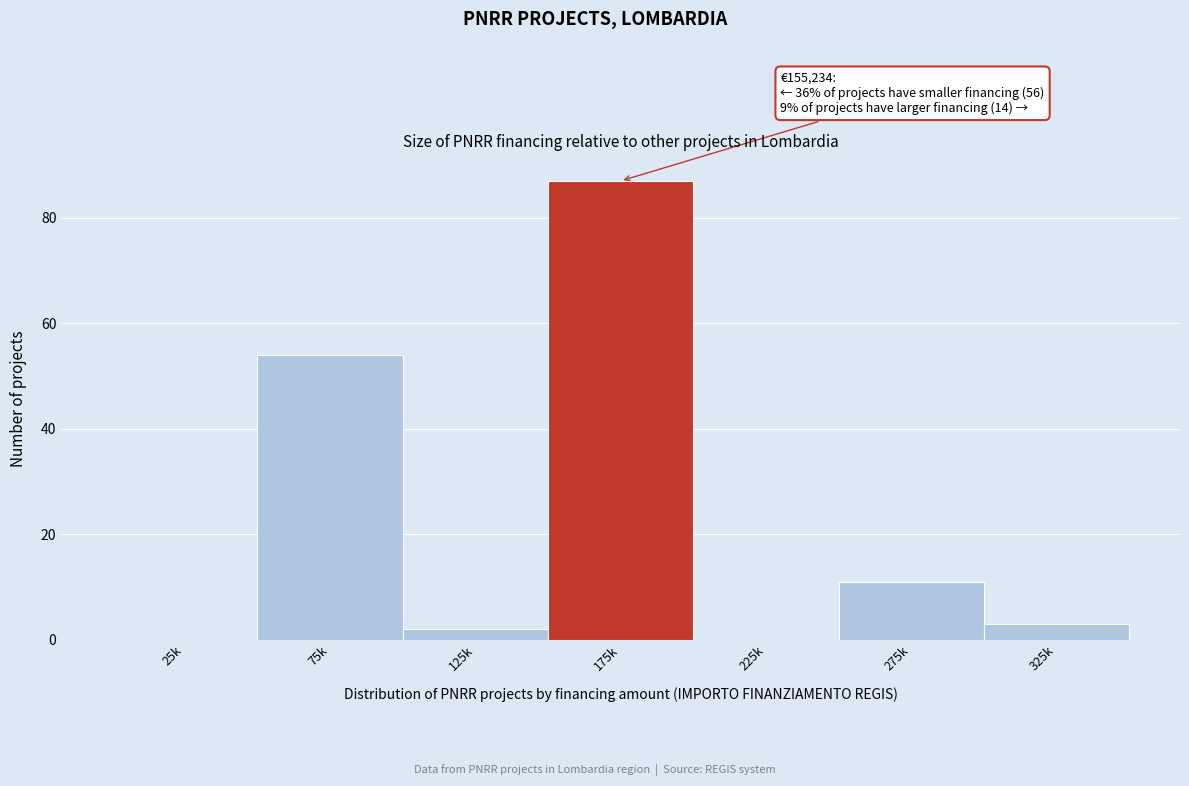

Reading left to right, what are all the values shown in this chart?

25k=0	75k=54	125k=2	175k=87	225k=0	275k=11	325k=3